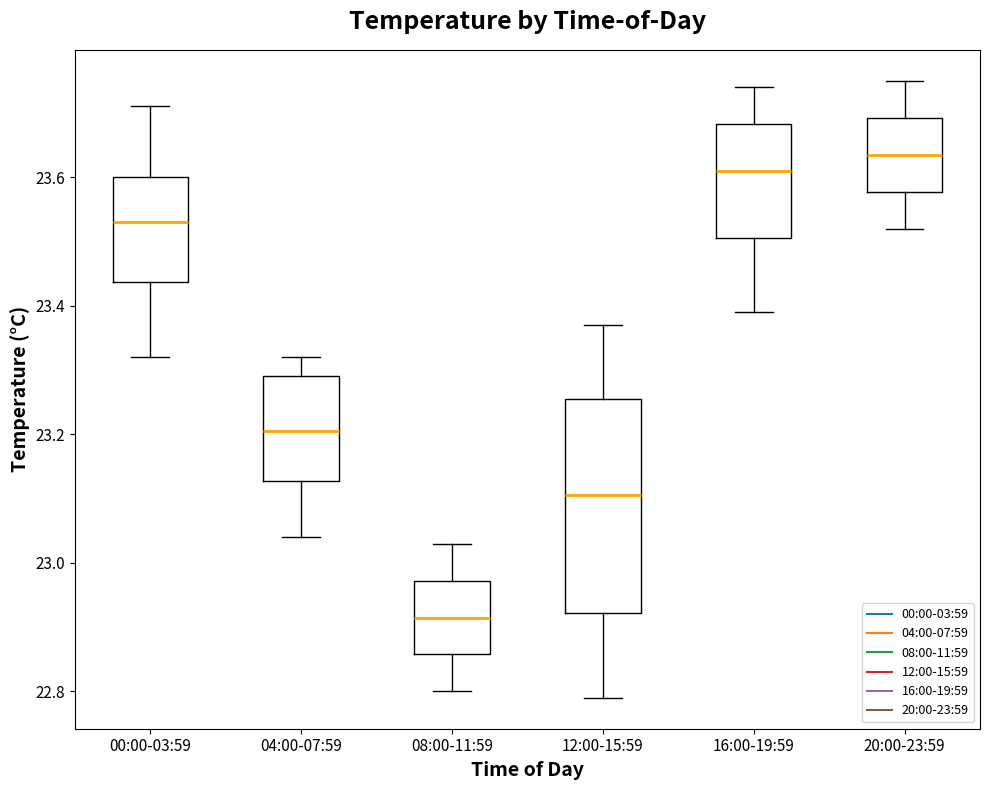

Reading left to right, read every box against the y-axis: the position of its median line, the range the box covers, and the ends of its whiskers. The values are not printed on the chart, so give them approximately, as read against the axis.

00:00-03:59: median 23.54, box 23.44 to 23.60, whiskers 23.32 to 23.72
04:00-07:59: median 23.20, box 23.12 to 23.30, whiskers 23.04 to 23.32
08:00-11:59: median 22.92, box 22.86 to 22.98, whiskers 22.80 to 23.04
12:00-15:59: median 23.10, box 22.92 to 23.26, whiskers 22.80 to 23.38
16:00-19:59: median 23.62, box 23.50 to 23.68, whiskers 23.40 to 23.74
20:00-23:59: median 23.64, box 23.58 to 23.70, whiskers 23.52 to 23.76